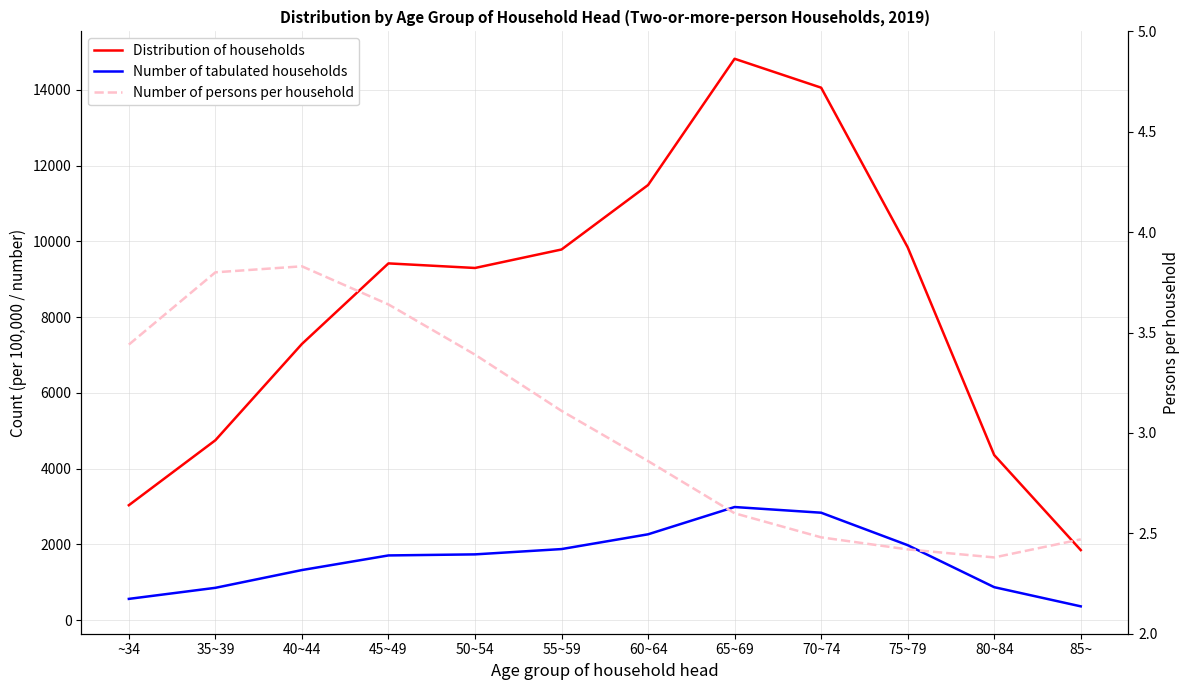

True or false: Number of persons per household and Distribution of households cross at least once.

False